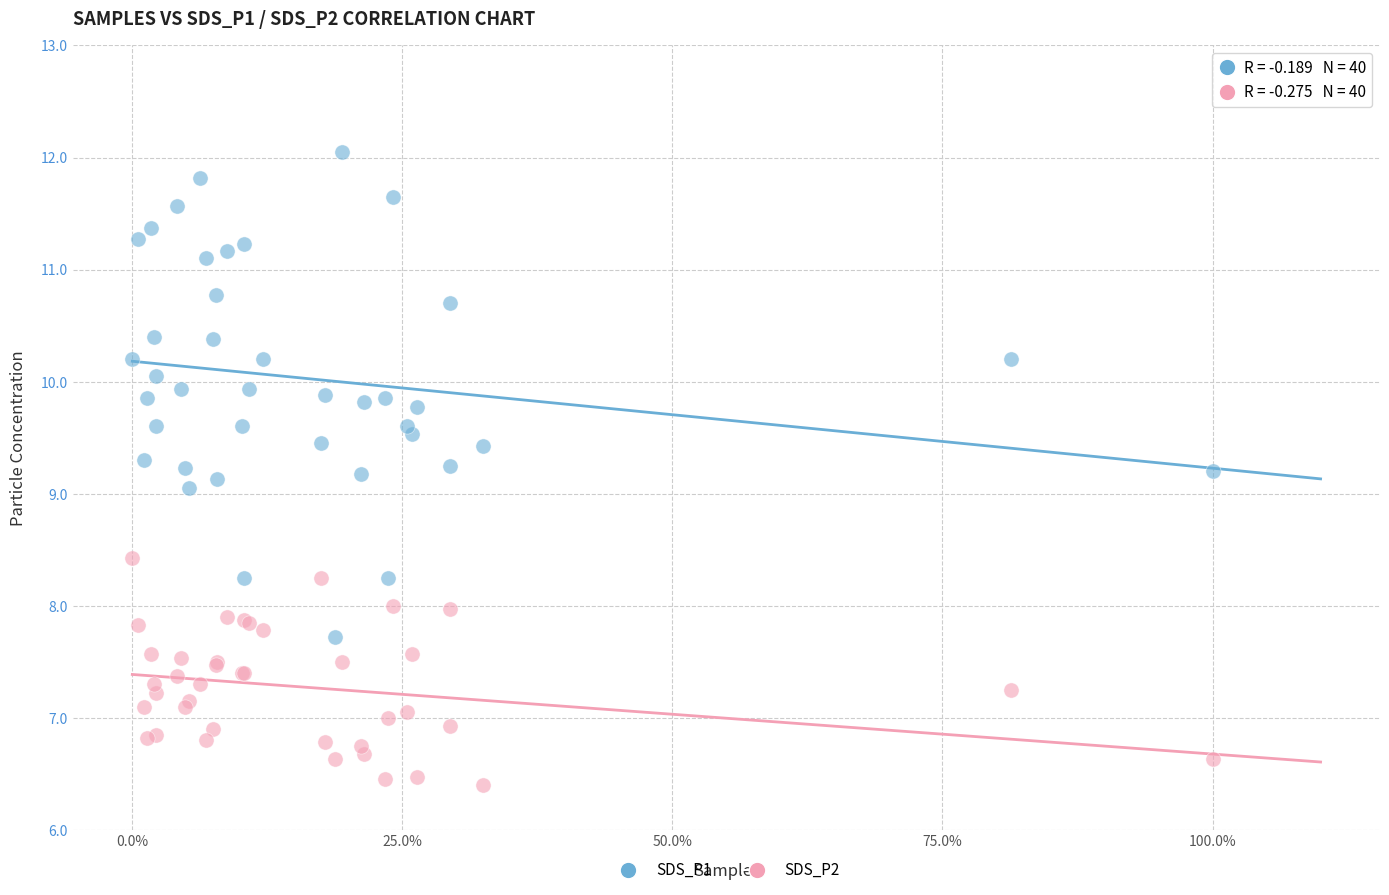

Which series has the largest Y range (max minus min)?

SDS_P1